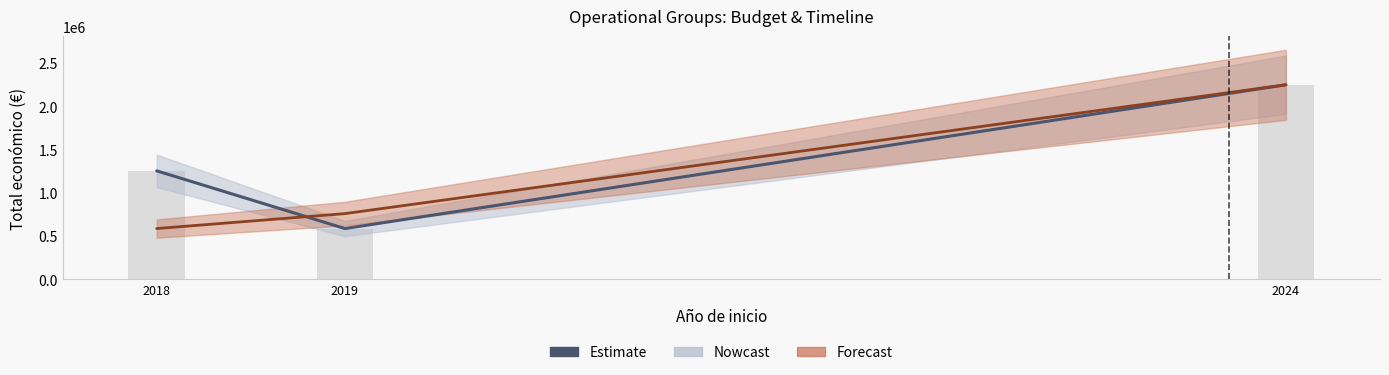

The value at 2019 is 211840. True or false?

False